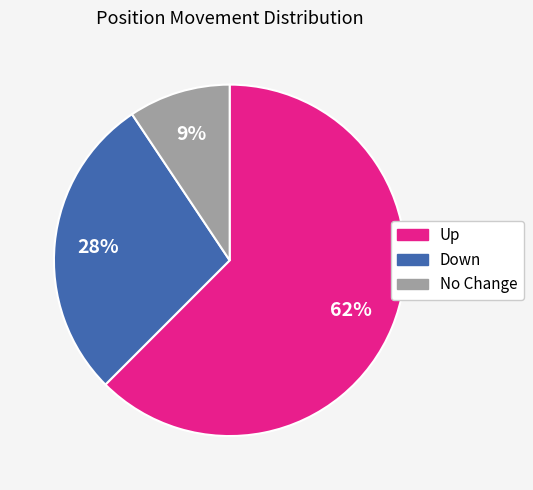

To the nearest percent, what is the average slice percentage?

33%